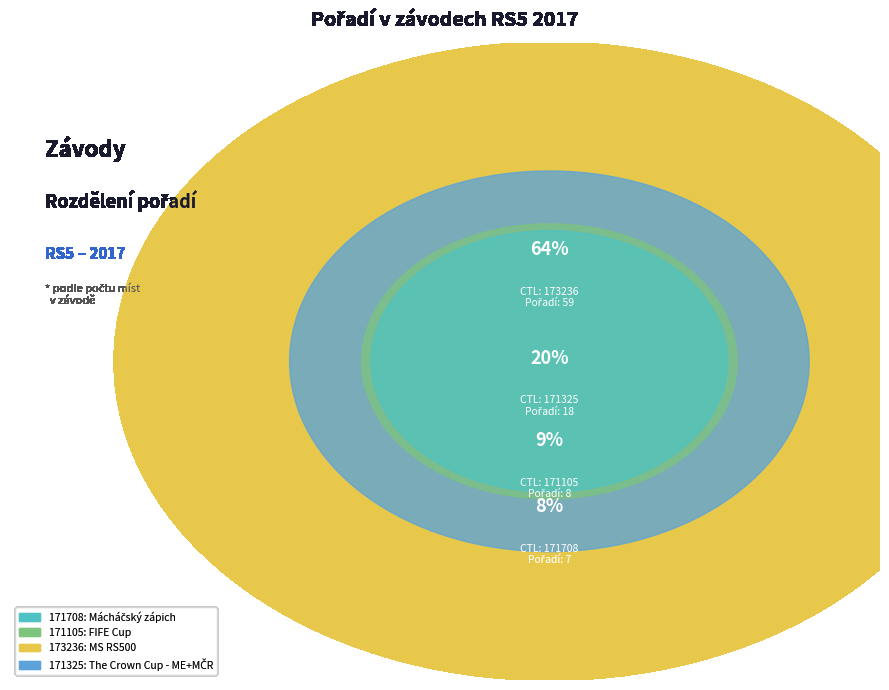

Count the number of slices in the pie.

4